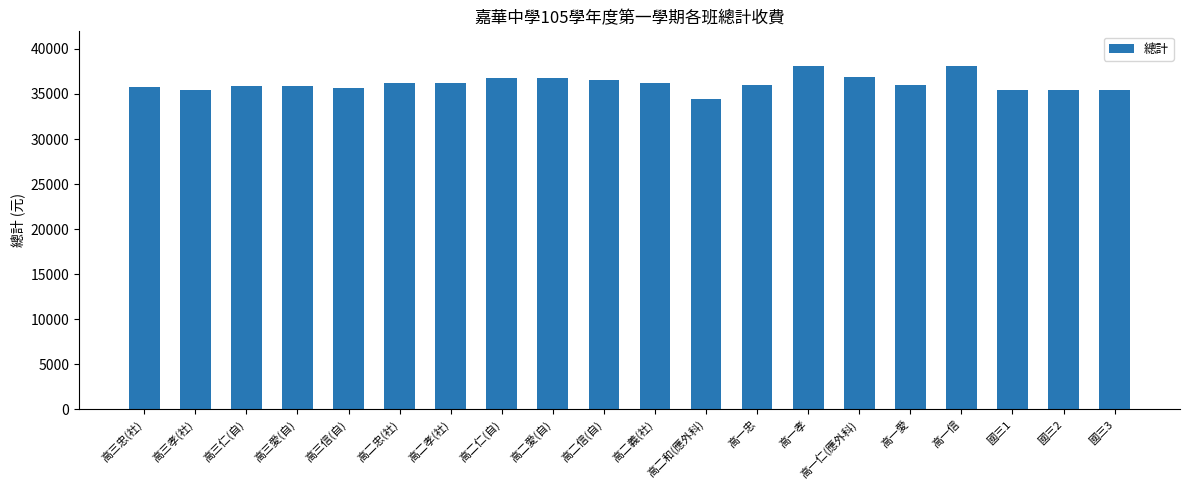

What is the label of the 6th bar from the right?

高一仁(應外科)